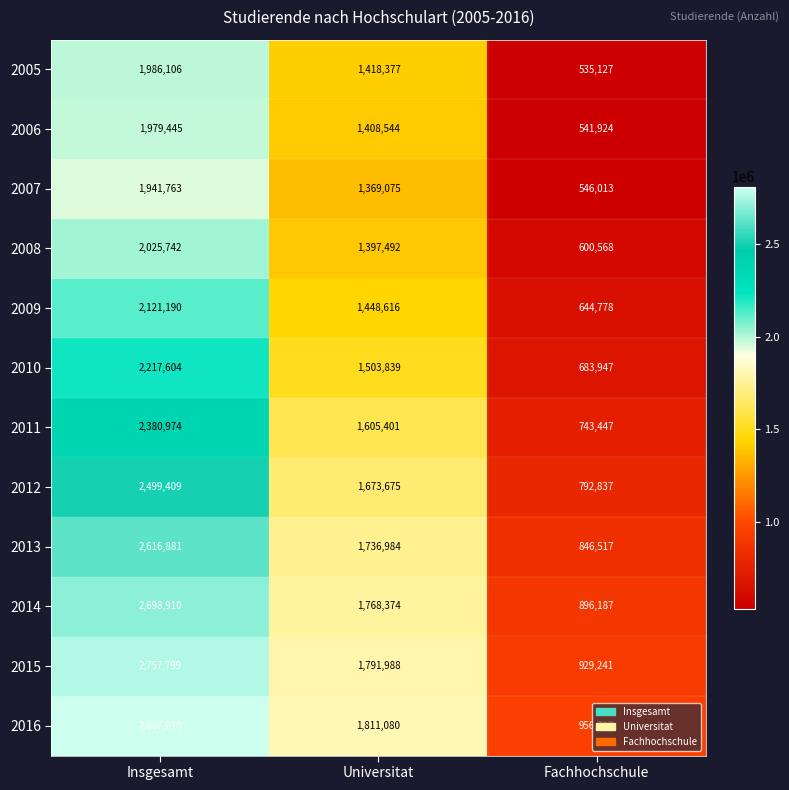

Is the value of 2007 at Insgesamt greater than the value of 2013 at Universitat?

Yes